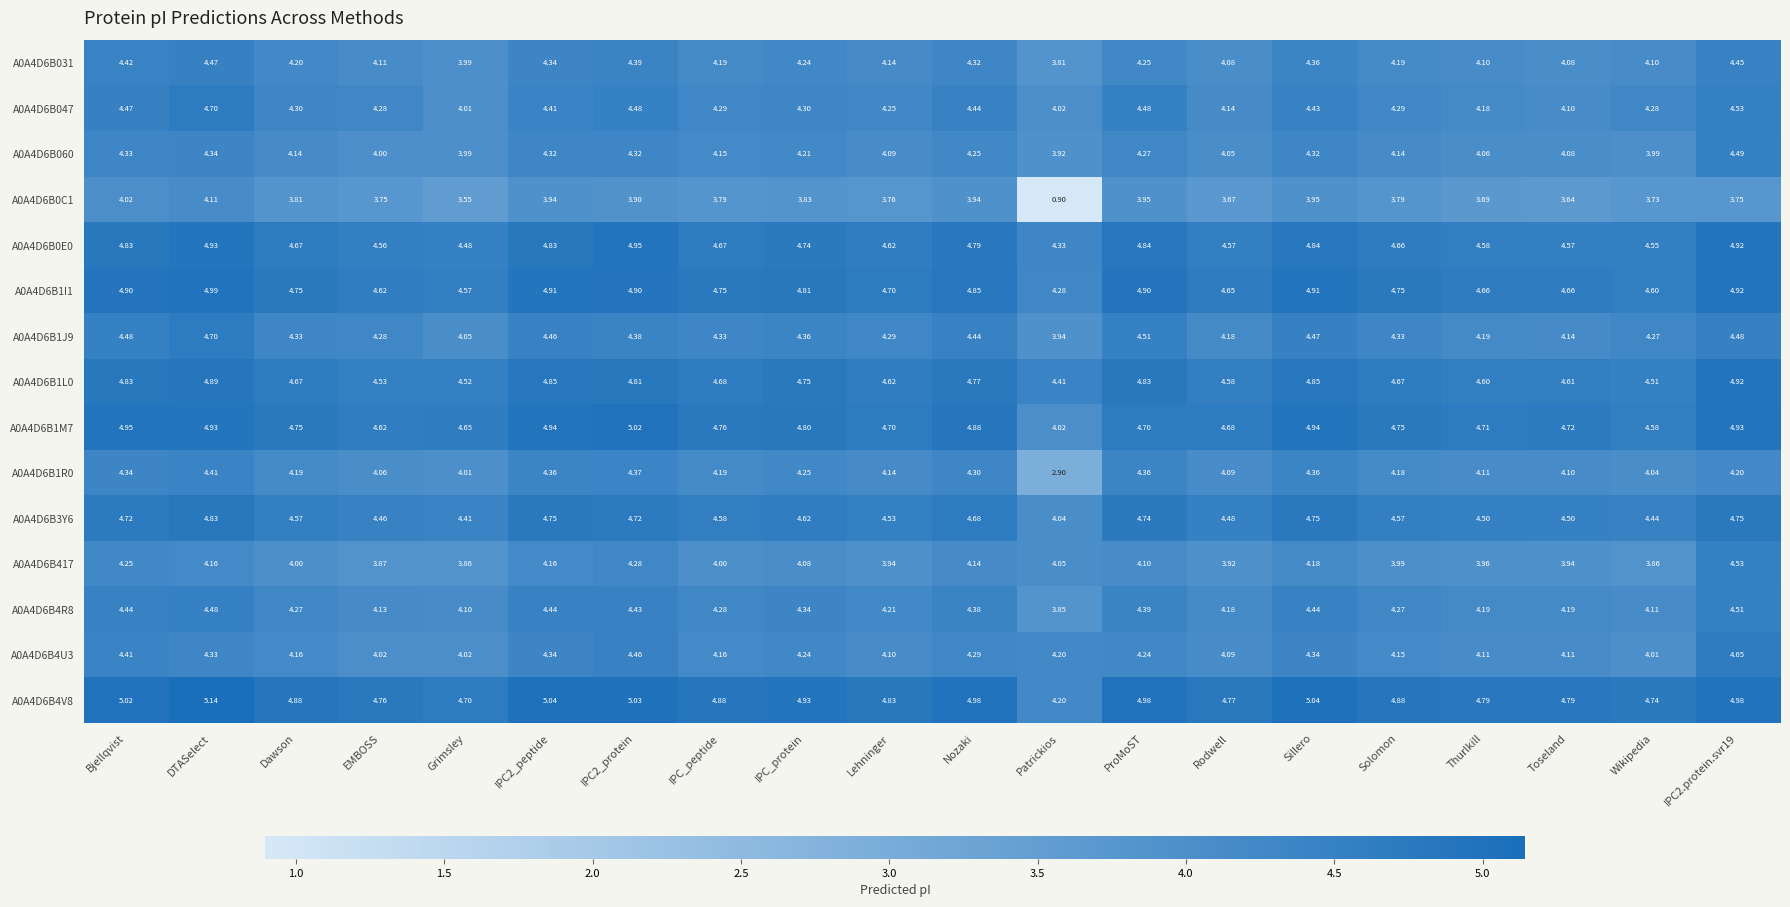

Which label corresponds to the largest value in the chart?

DTASelect